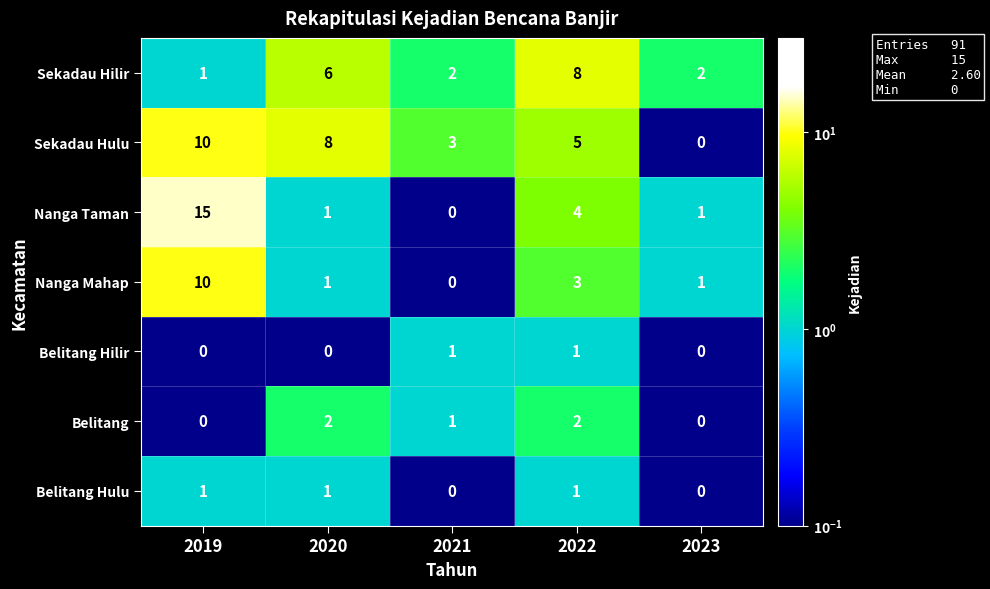

What is the minimum value shown in the chart?

0